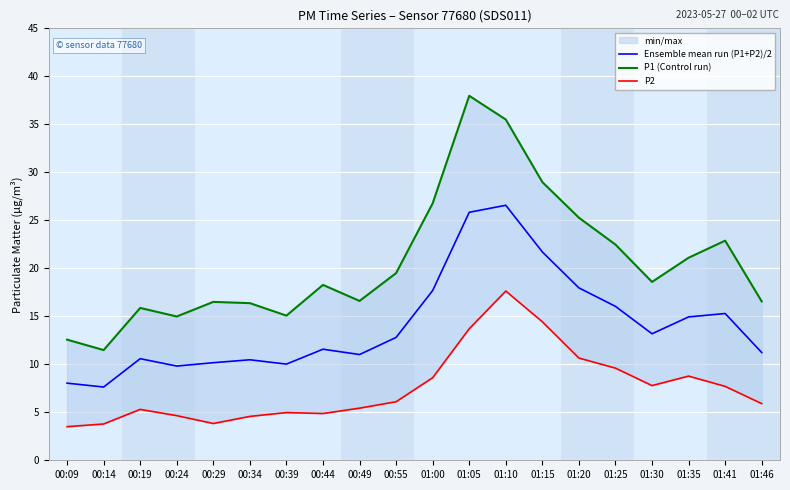

What is the average value of the P1 (Control run) series?

20.7